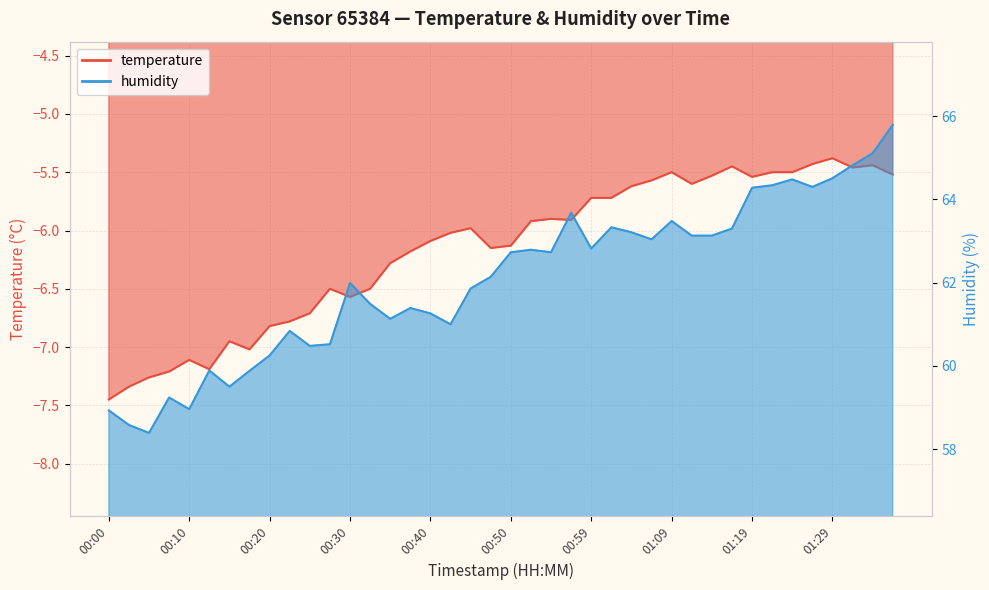

What is the greatest value displayed?

65.8